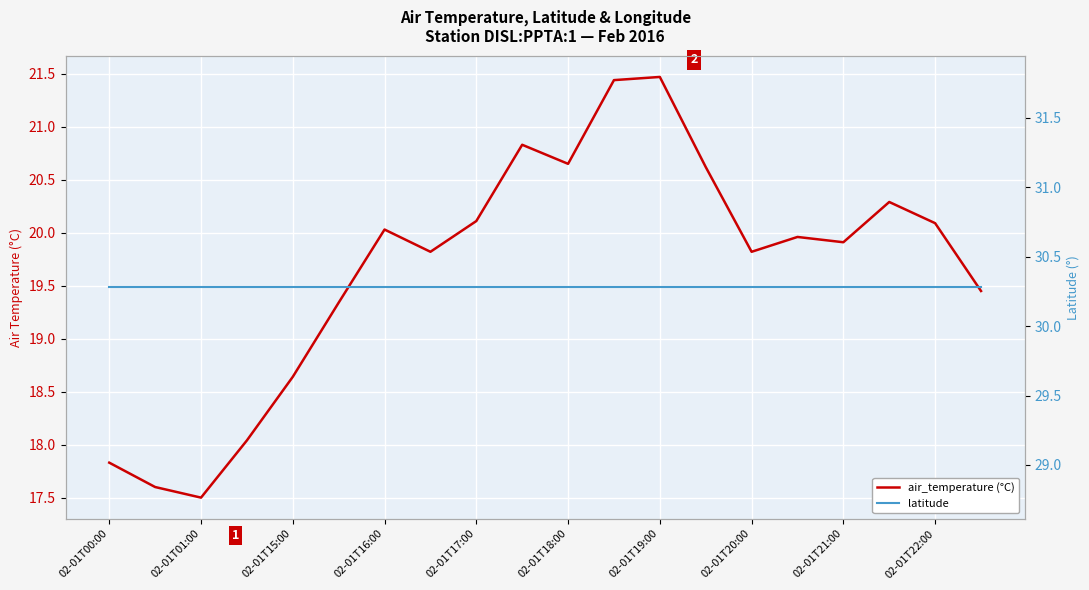

True or false: air_temperature (°C) and latitude intersect in this chart.

False